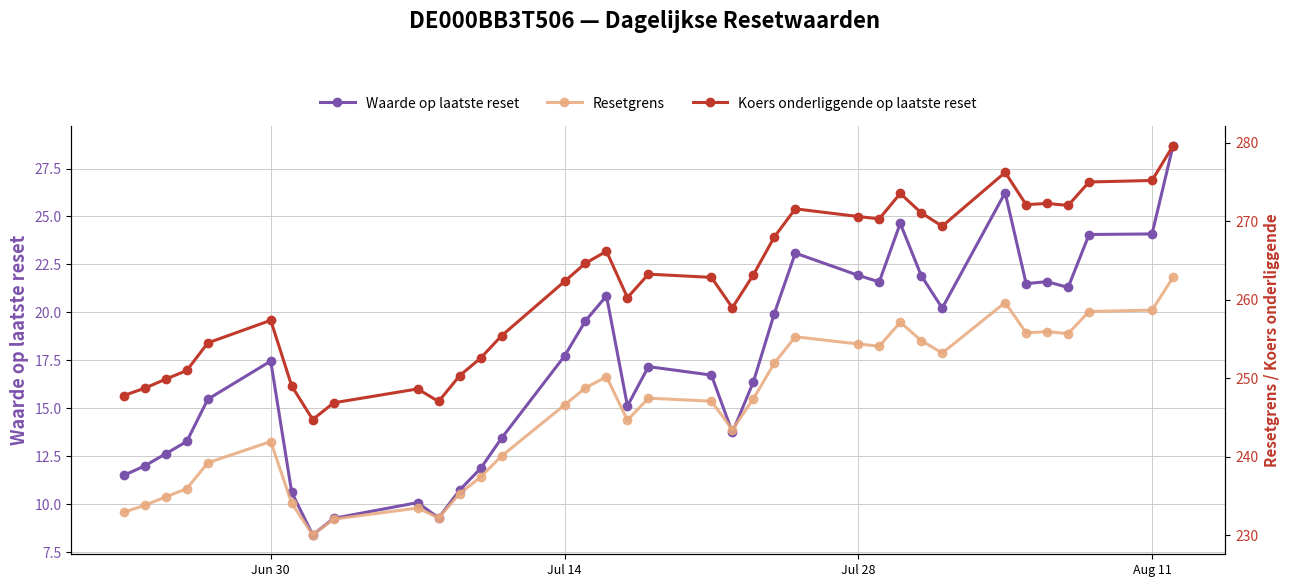

Reading left to right, list all the values displayed in this chart.

Waarde op laatste reset: 11.5	12.0	12.6	13.3	15.5	17.5	10.6	8.4	9.3	10.1	9.3	10.7	11.9	13.4	17.7	19.6	20.9	15.1	17.2	16.7	13.7	16.4	19.9	23.1	21.9	21.6	24.6	21.9	20.2	26.2	21.5	21.6	21.3	24.1	24.1	28.7
Resetgrens: 232.9	233.8	234.9	235.9	239.2	241.9	234.1	230.1	232.1	233.5	232.2	235.3	237.4	240.1	246.6	248.8	250.2	244.7	247.5	247.1	243.5	247.4	251.9	255.3	254.4	254.1	257.1	254.8	253.2	259.7	255.8	255.9	255.7	258.5	258.7	262.9
Koers onderliggende op laatste reset: 247.8	248.8	249.9	251.0	254.5	257.4	249.0	244.8	246.9	248.7	247.1	250.3	252.6	255.4	262.3	264.7	266.2	260.3	263.3	262.9	259.0	263.2	268.0	271.6	270.6	270.3	273.6	271.1	269.4	276.2	272.1	272.3	272.0	275.0	275.2	279.6